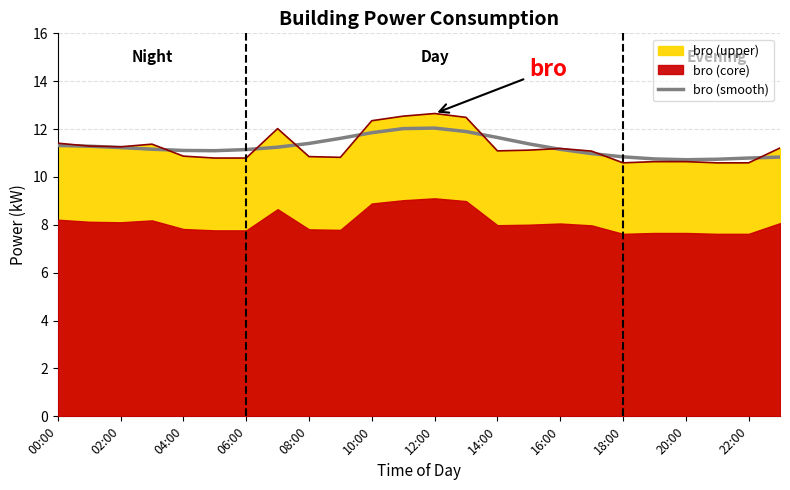

What is the sum of all values?

270.2